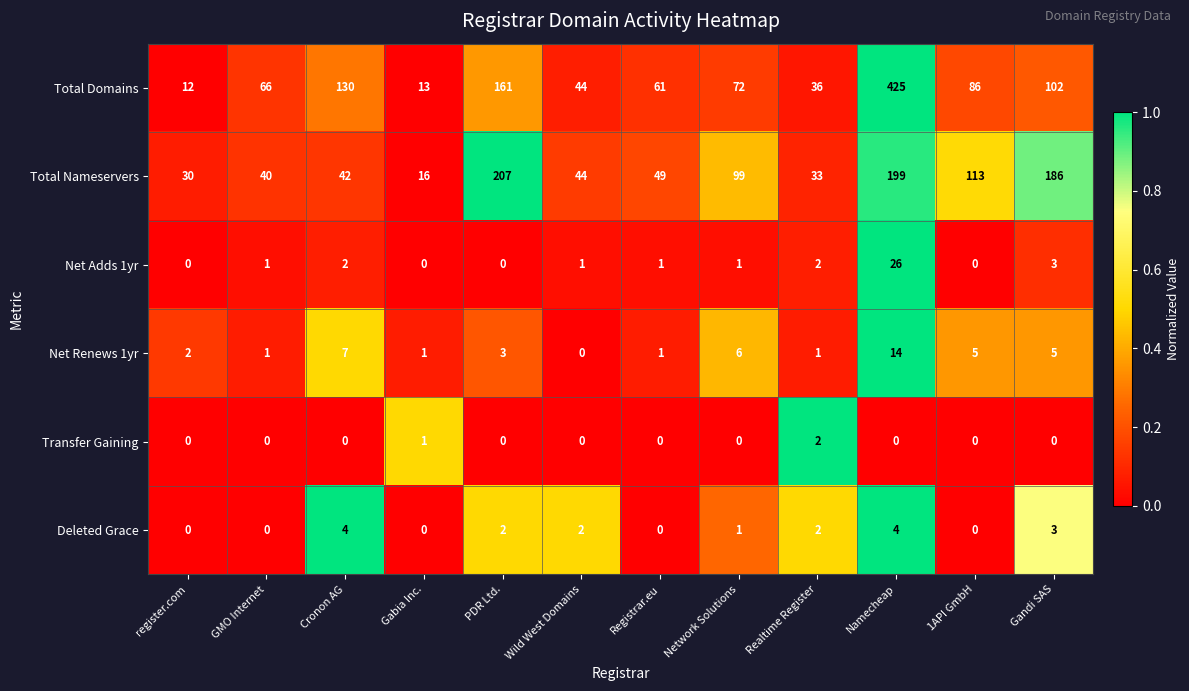

The Net Renews 1yr series shows 1 at register.com. True or false?

False